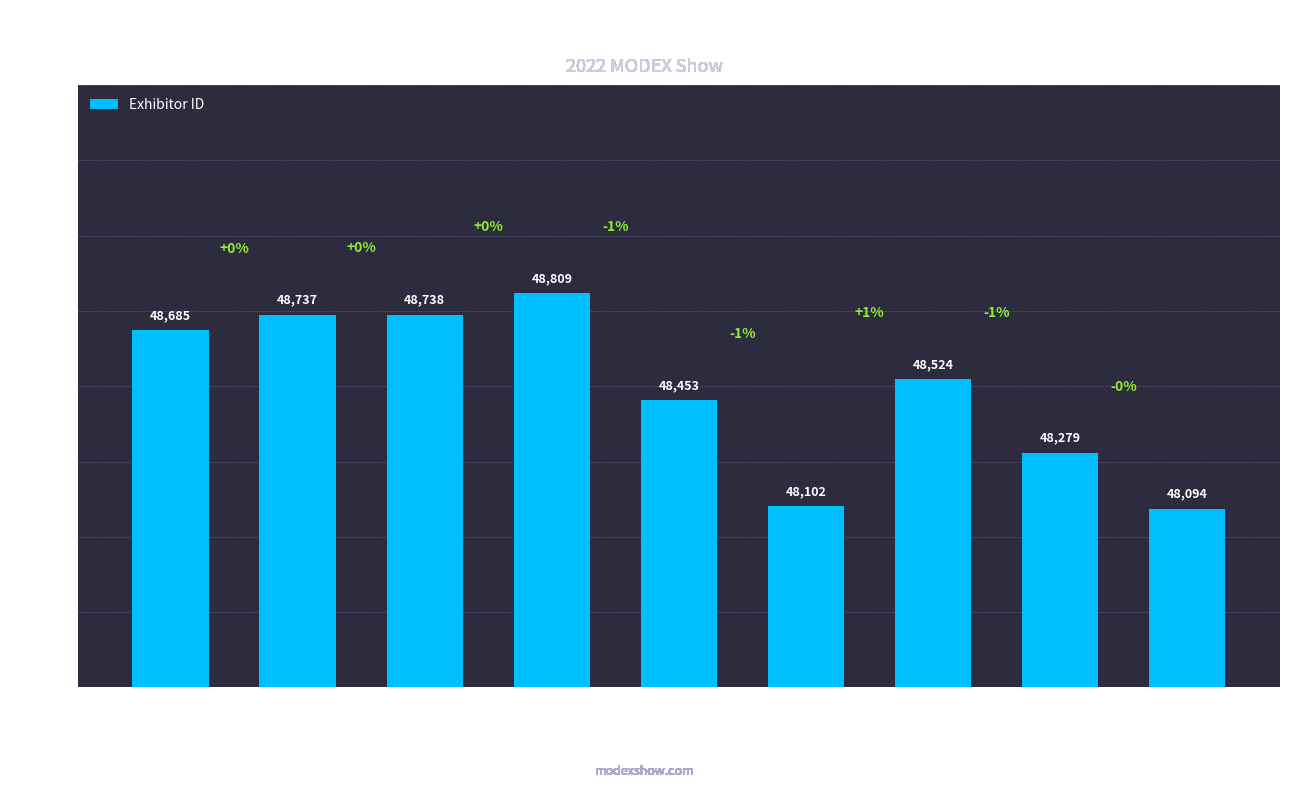

What is the label of the 7th bar from the left?

FRAMOS Technologies